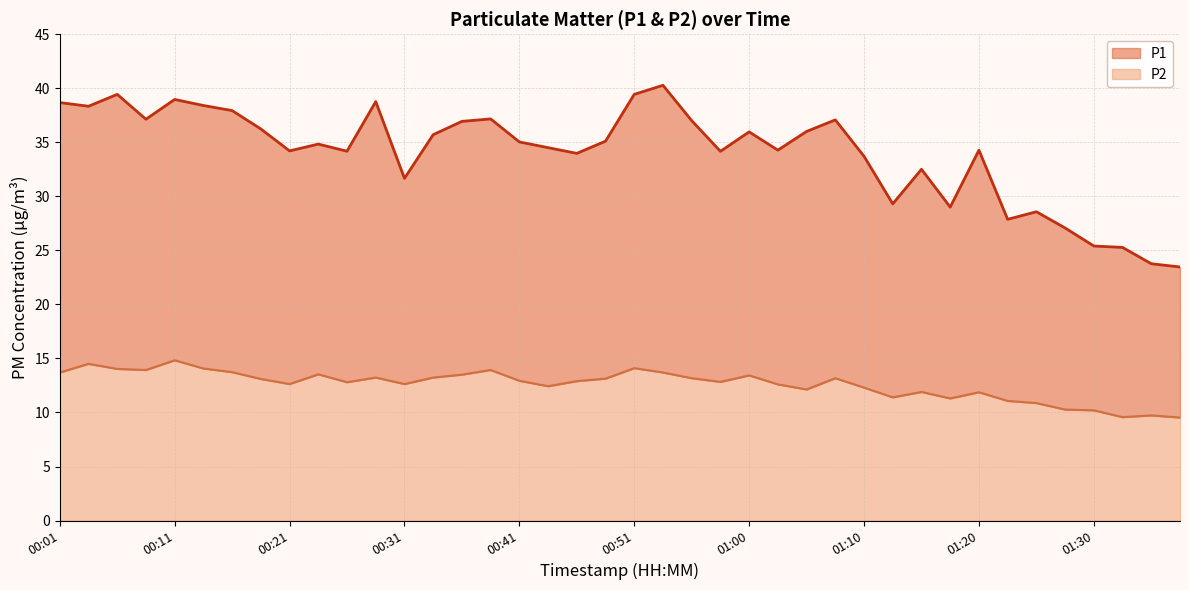

At which label does P2 first exceed 12?

00:01